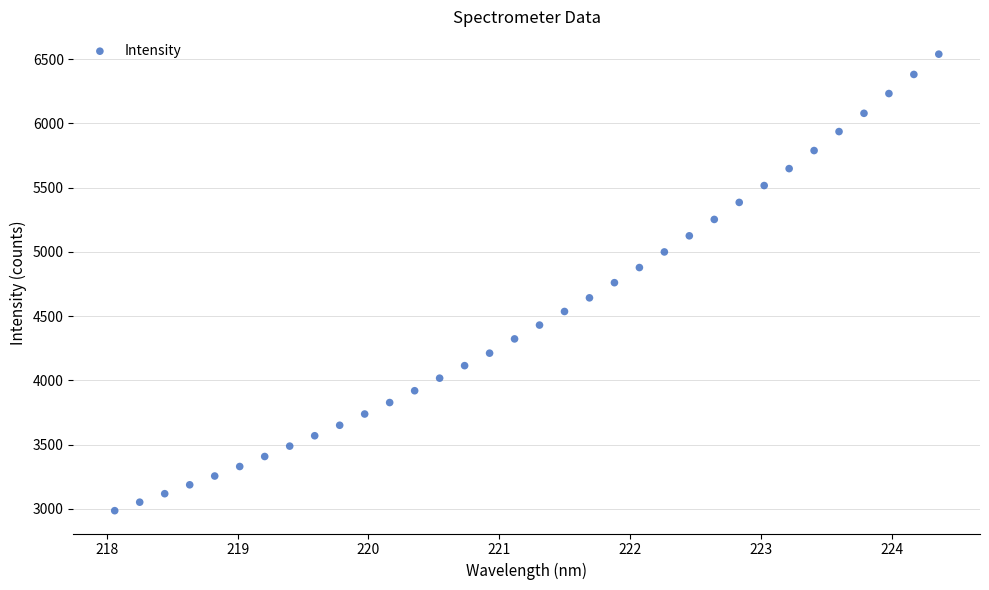

What is the range of Y values (max minus min)?

3552.9